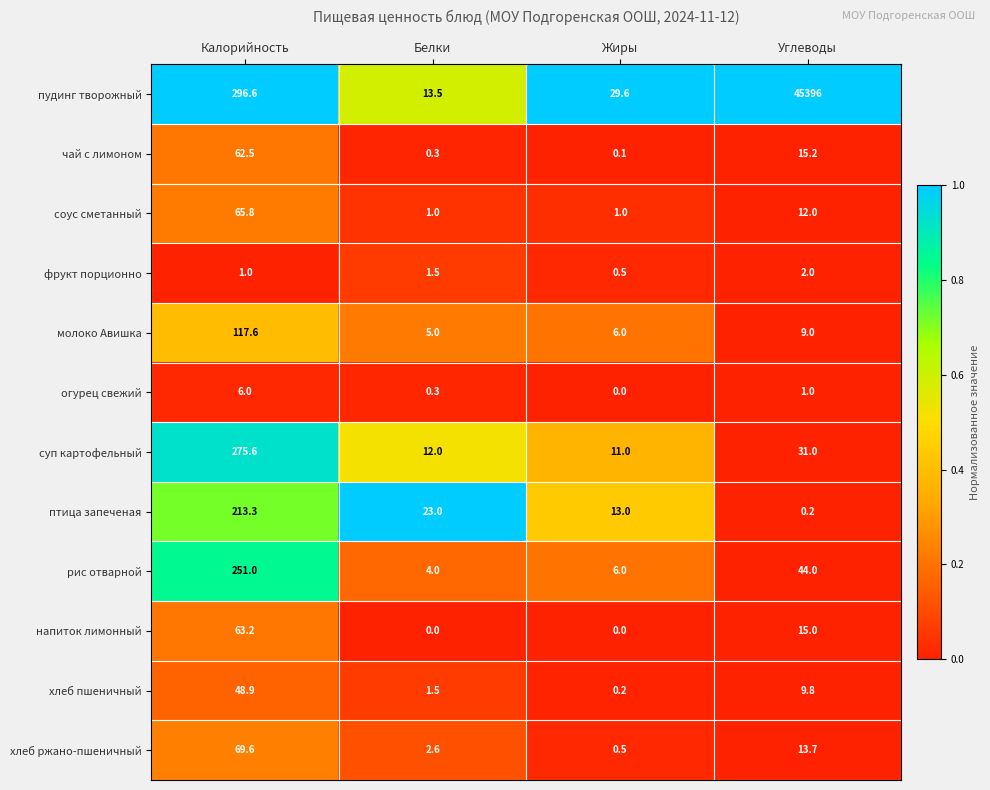

What is the maximum value shown in the chart?

45396.0